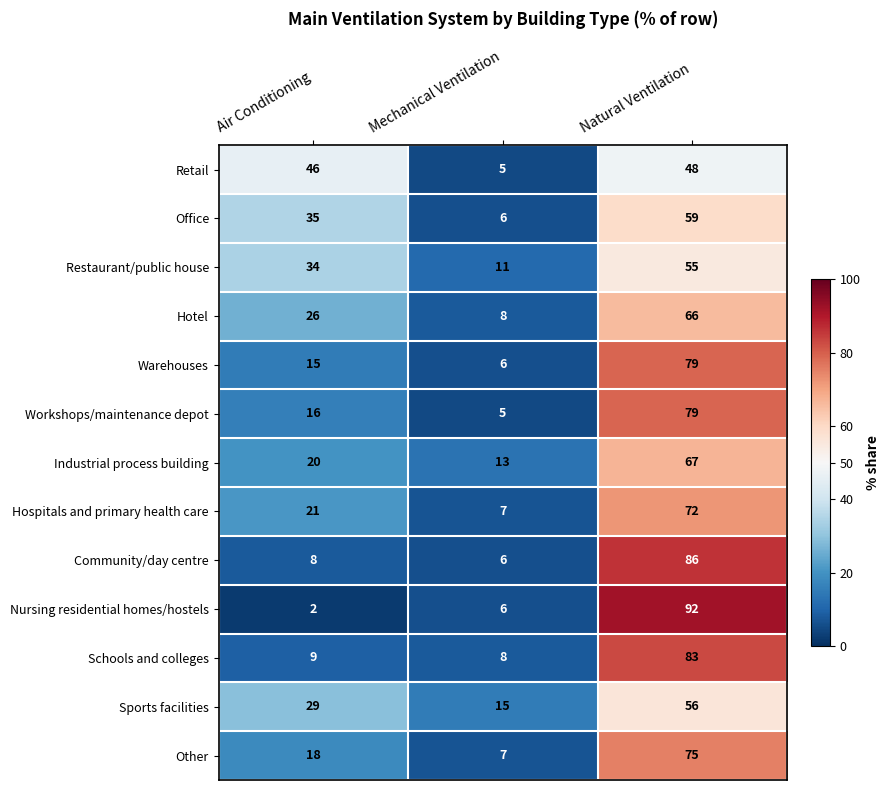

What is the approximate value of Office at Mechanical Ventilation, to the nearest 10?

10